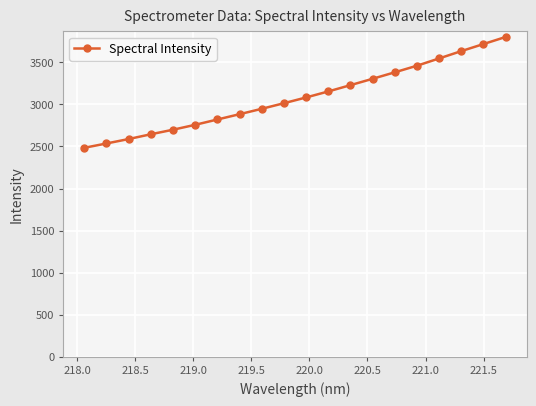

What is the value of the 20th point from the left?

3802.2